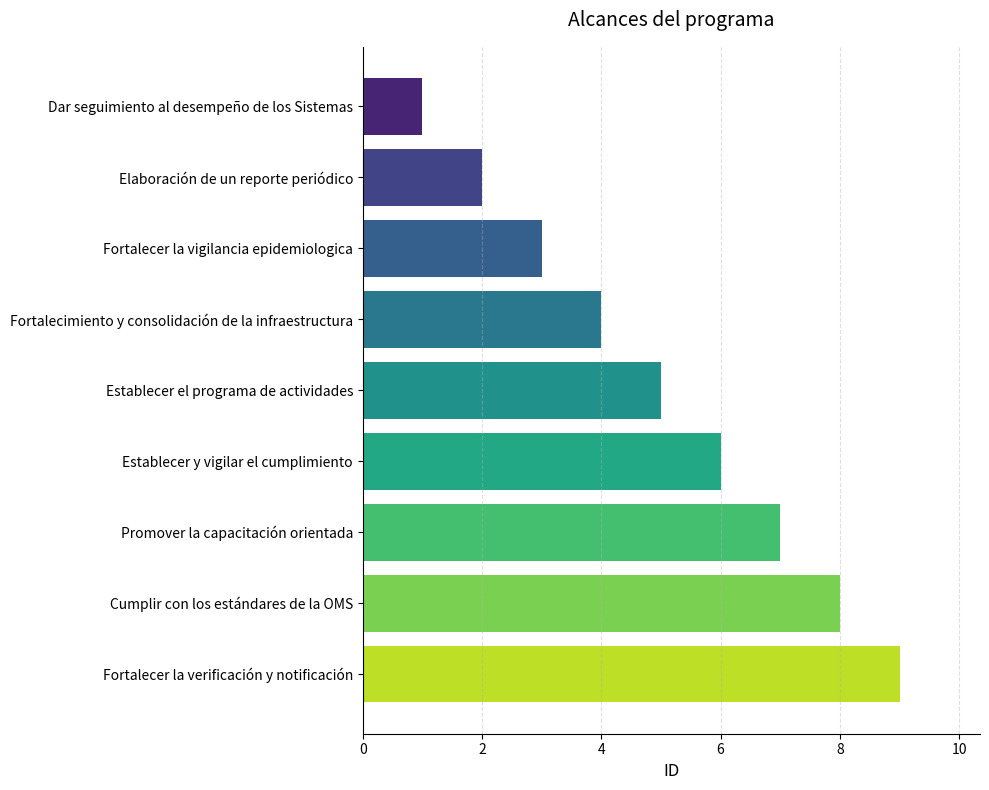

What is the change in value from Fortalecer la vigilancia epidemiologica to Fortalecer la verificación y notificación?

+6